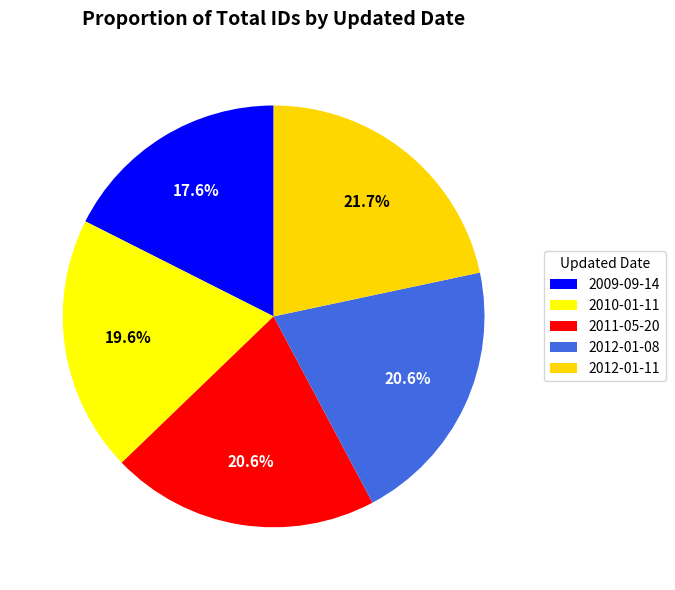

Which slice is the largest?

2012-01-11